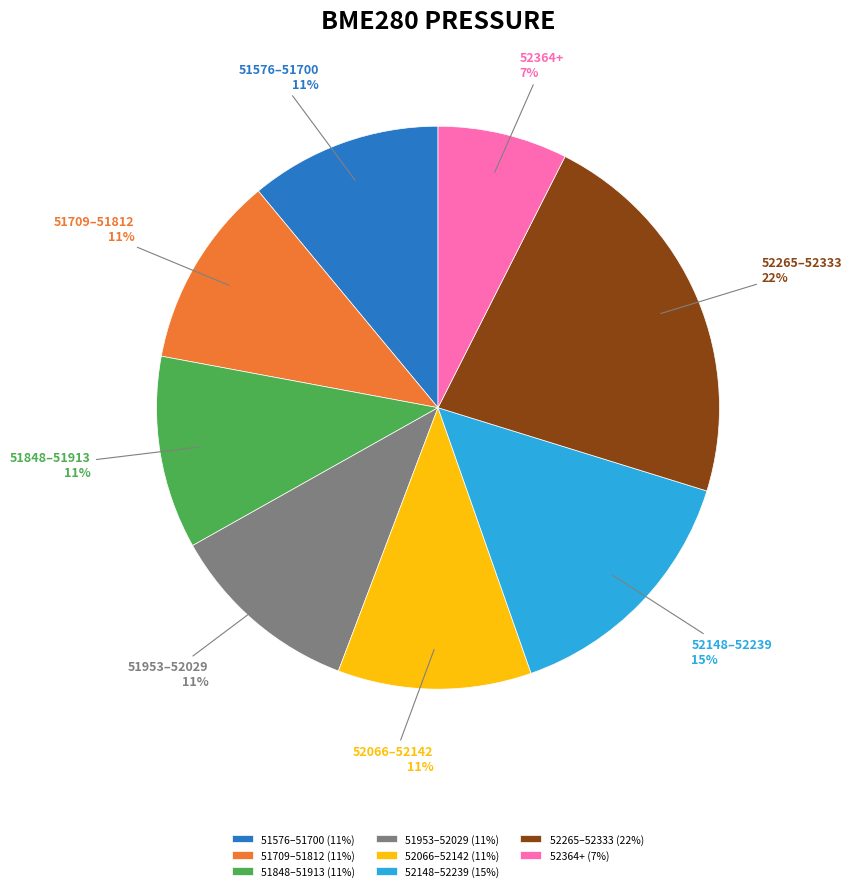

True or false: 51953–52029 accounts for 11% of the total.

True